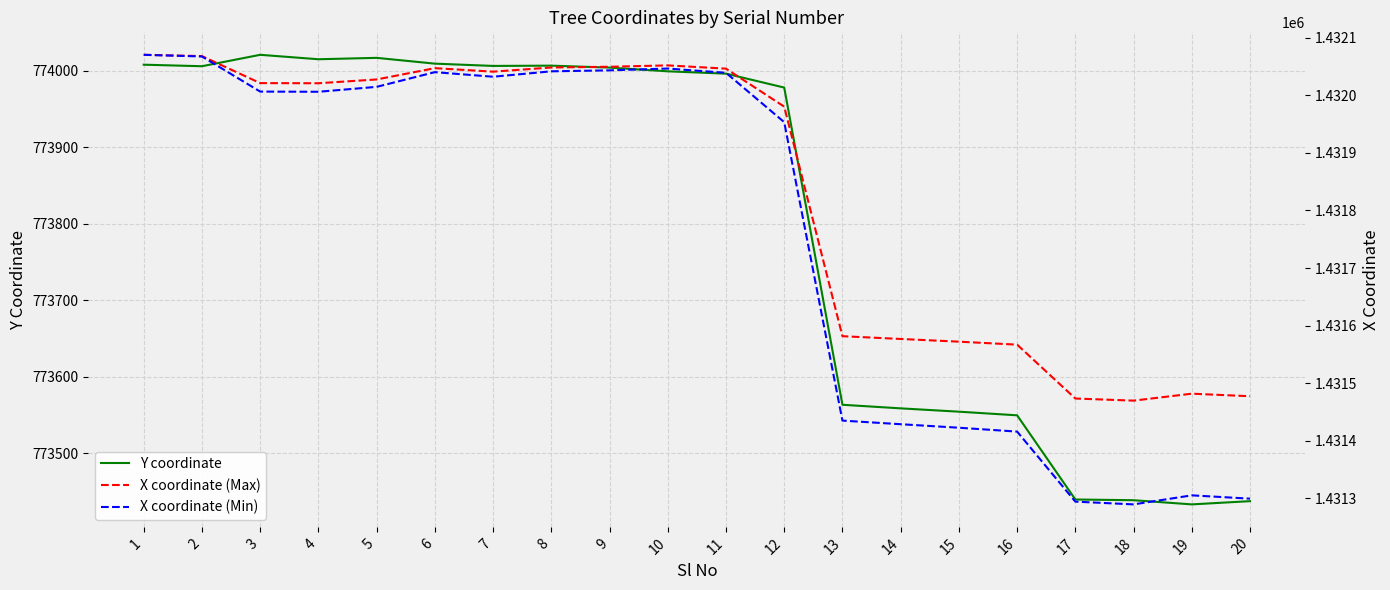

True or false: X coordinate (Max) and Y coordinate intersect in this chart.

False